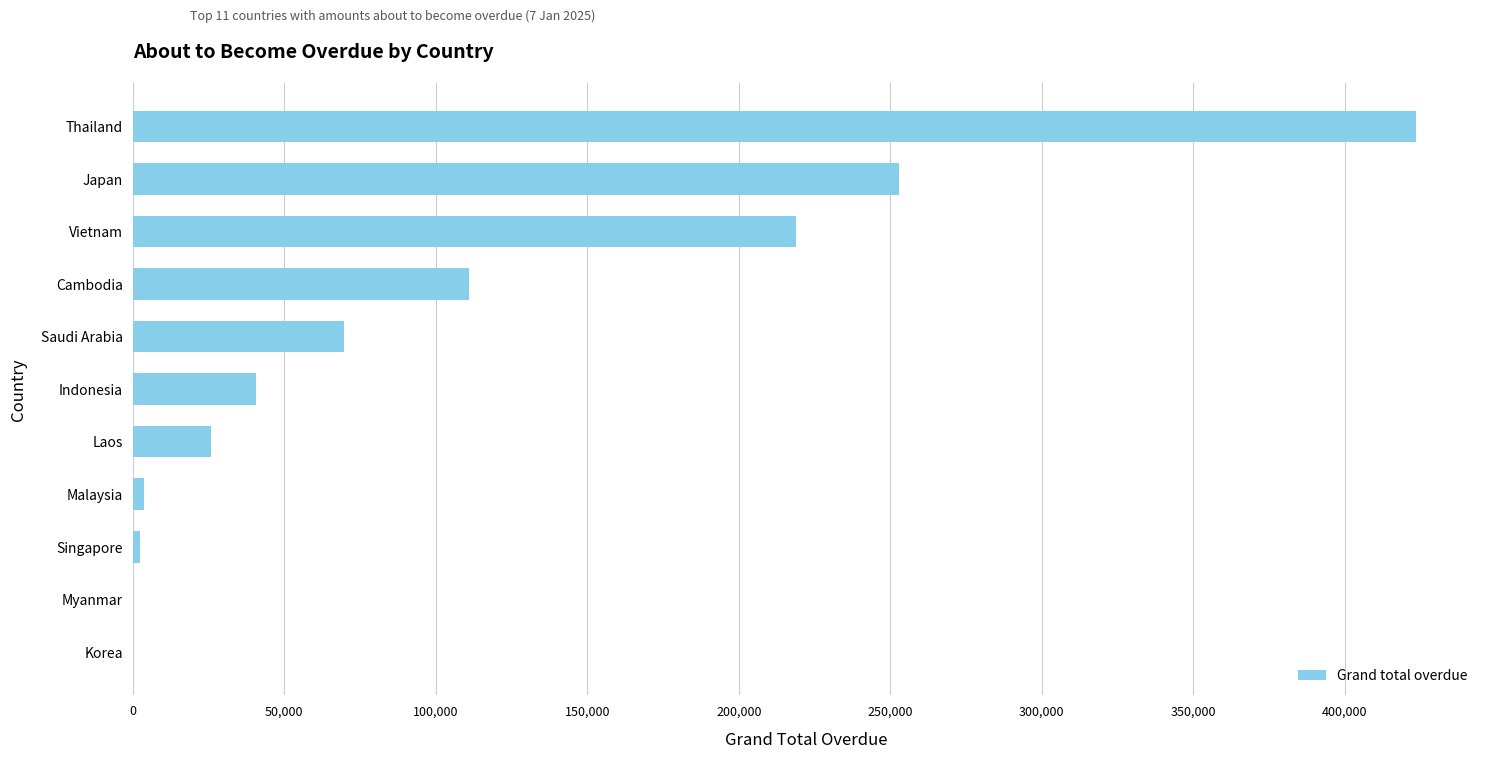

Is it true that the value at Myanmar is -183853.6?

False